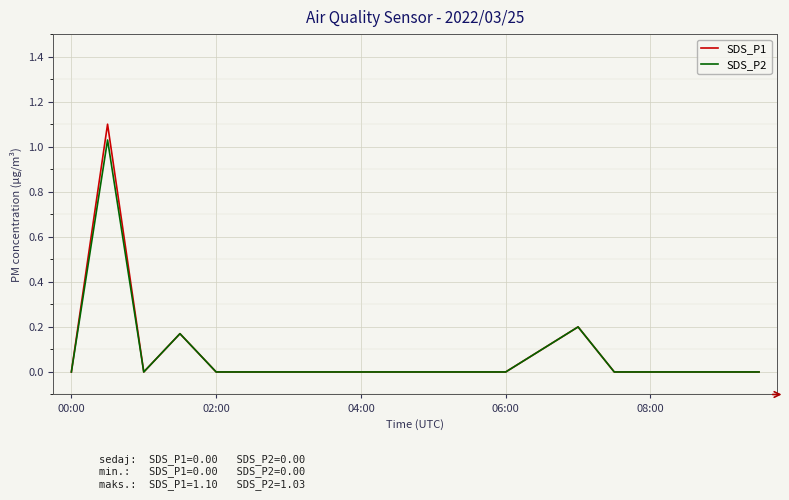

Which series has the widest spread of values?

SDS_P1